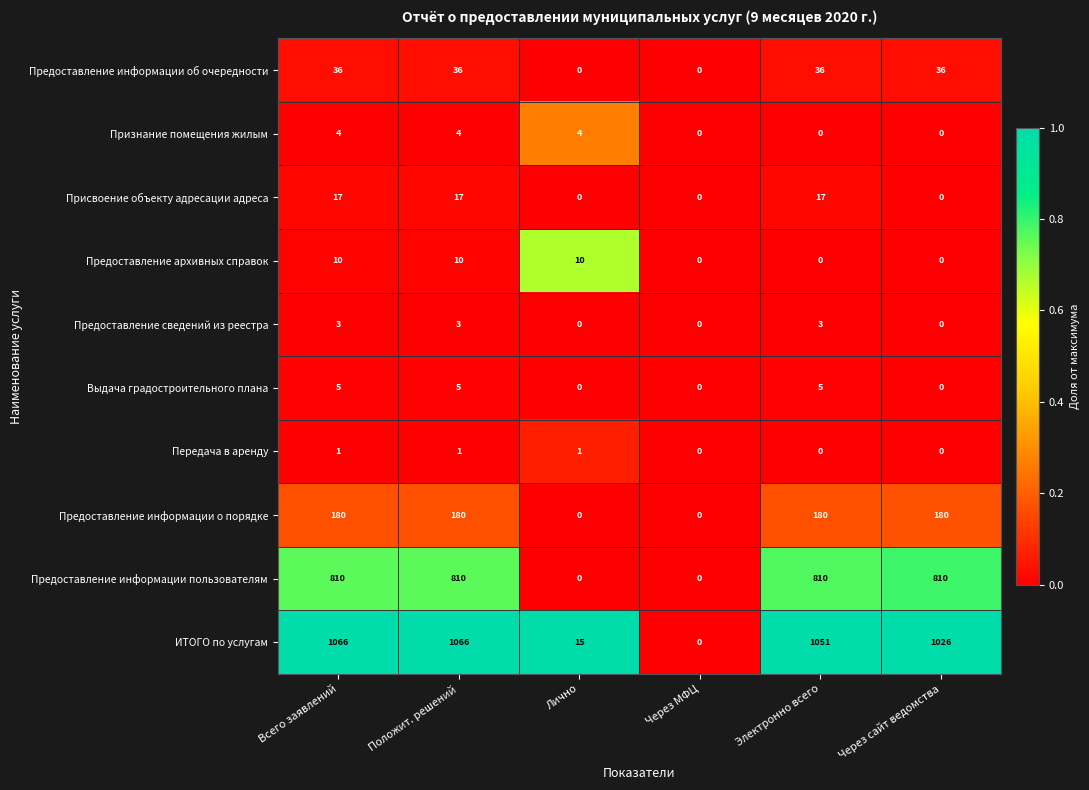

How many positive values does the Присвоение объекту адресации адреса series have?

3